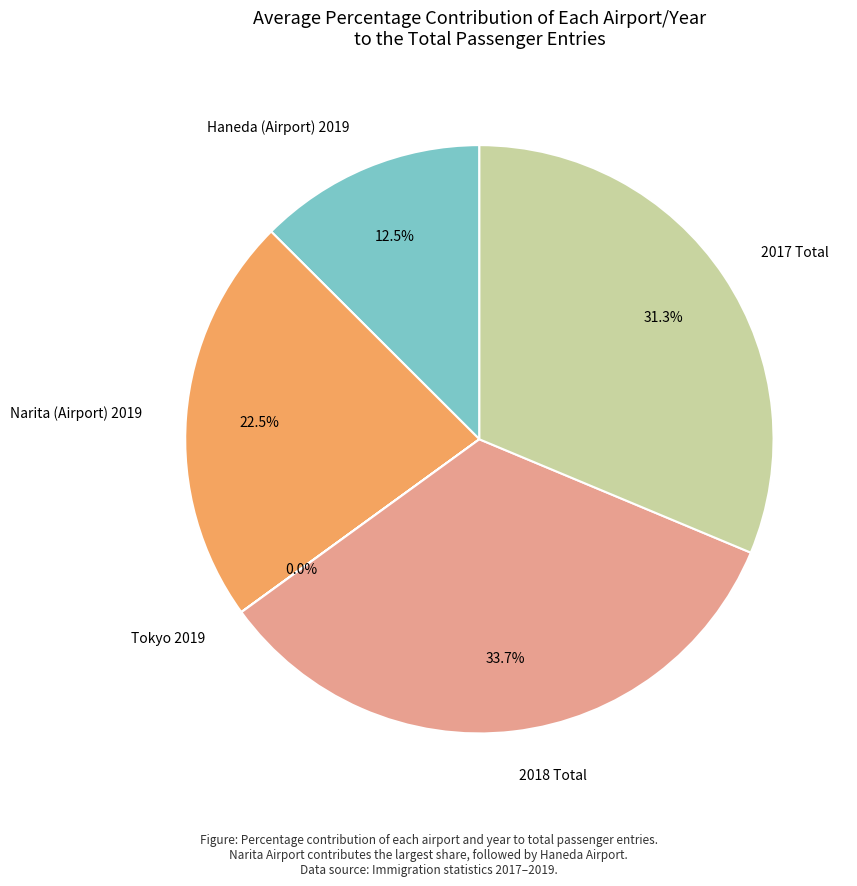

What is the largest slice in the pie chart?

2018 Total